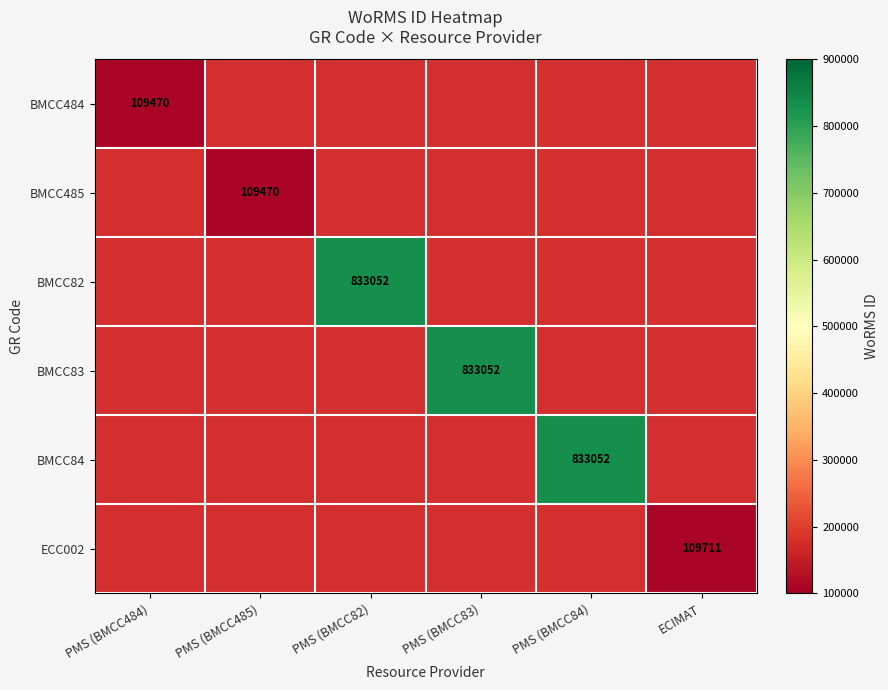

Is the value of ECC002 at ECIMAT greater than the value of BMCC82 at PMS (BMCC82)?

No